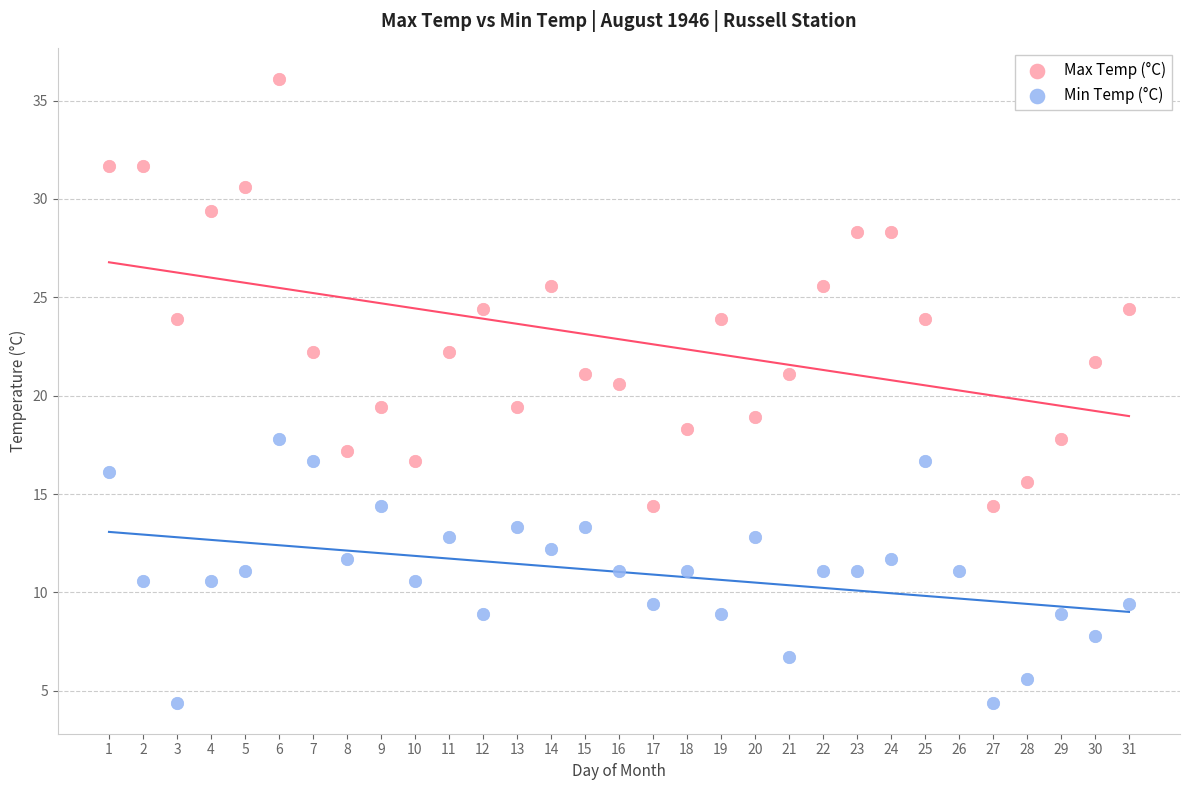

Which series contains the highest Y value?

Max Temp (°C)